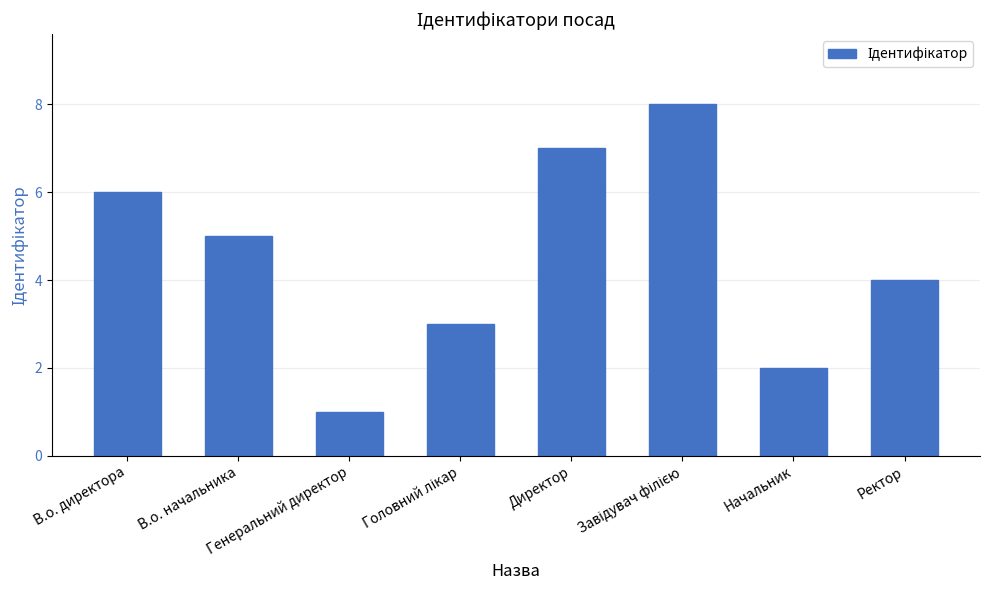

What is the sum of all values?

36